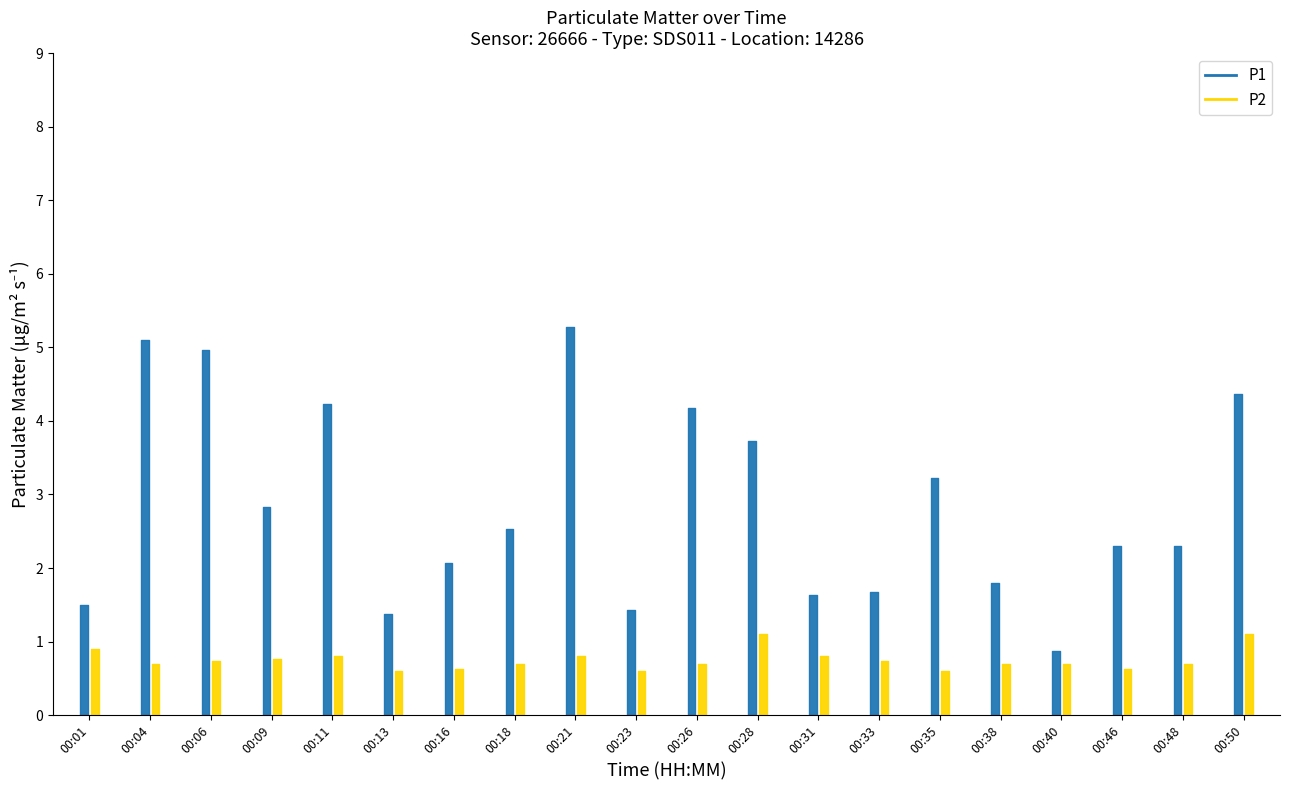

At which category does P2 reach its first local valley?

00:04